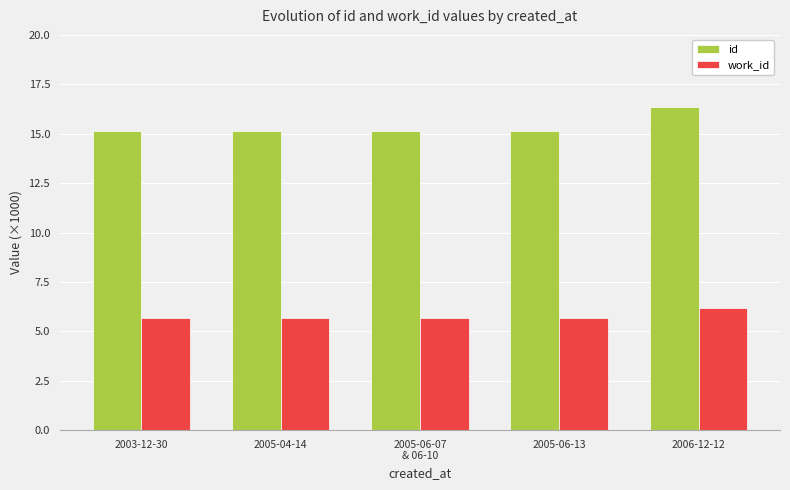

What is the value of the id bar at the 1st from the left?

15.2